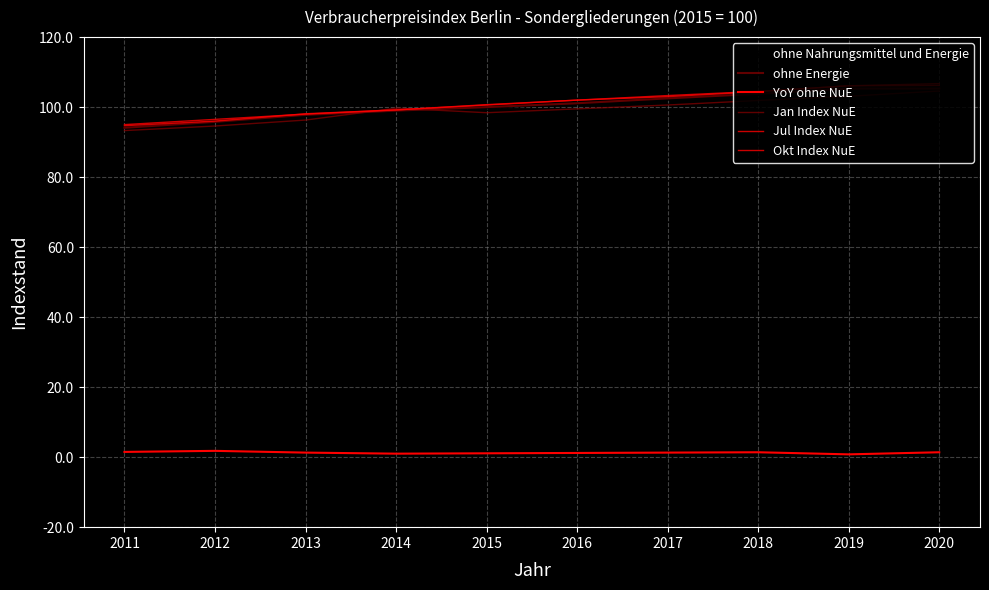

True or false: ohne Energie has more than 1 points higher than both neighbors.

False